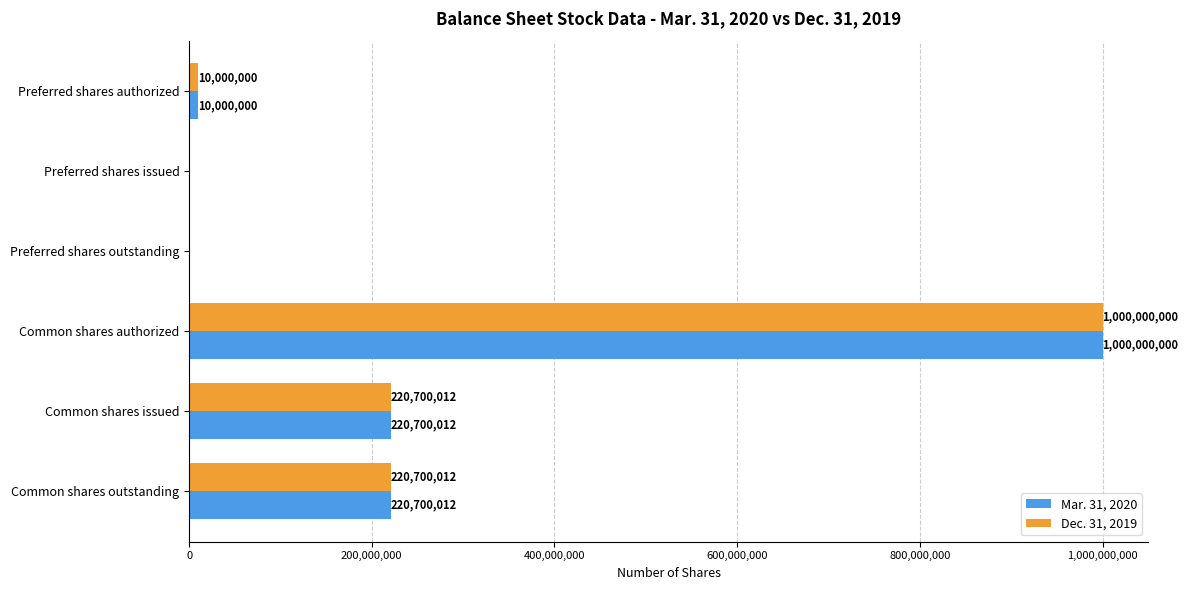

What is the highest value of the Dec. 31, 2019 series?

1000000000